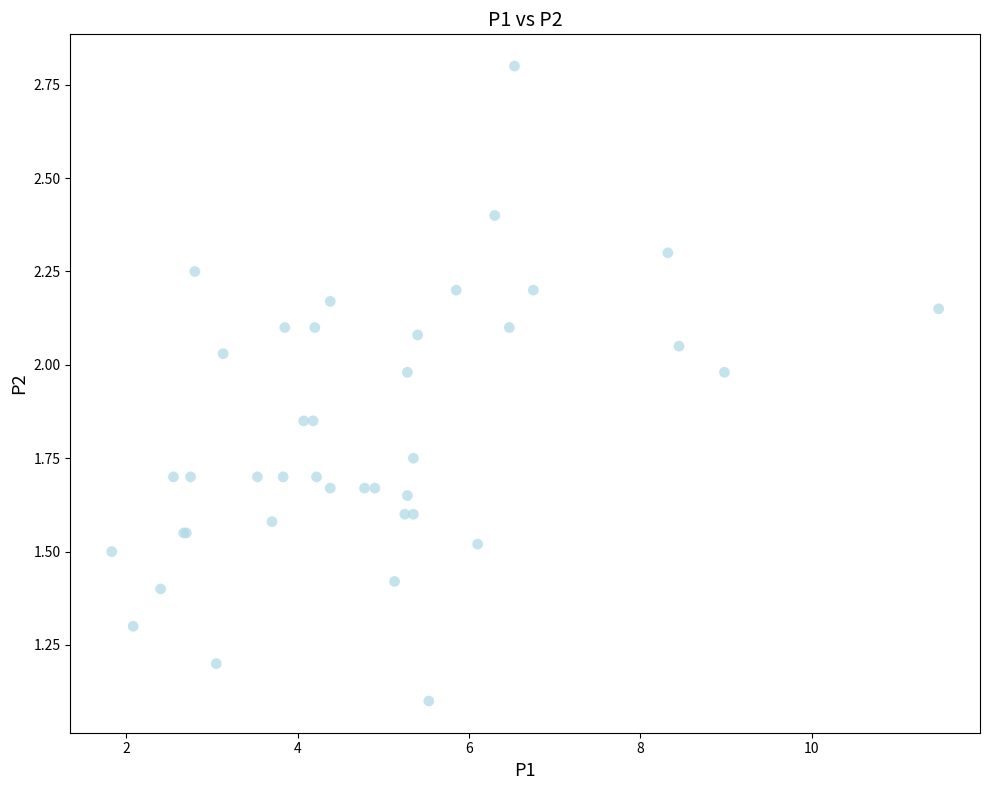

What Y value in the scatter plot is closest to 1?

1.1